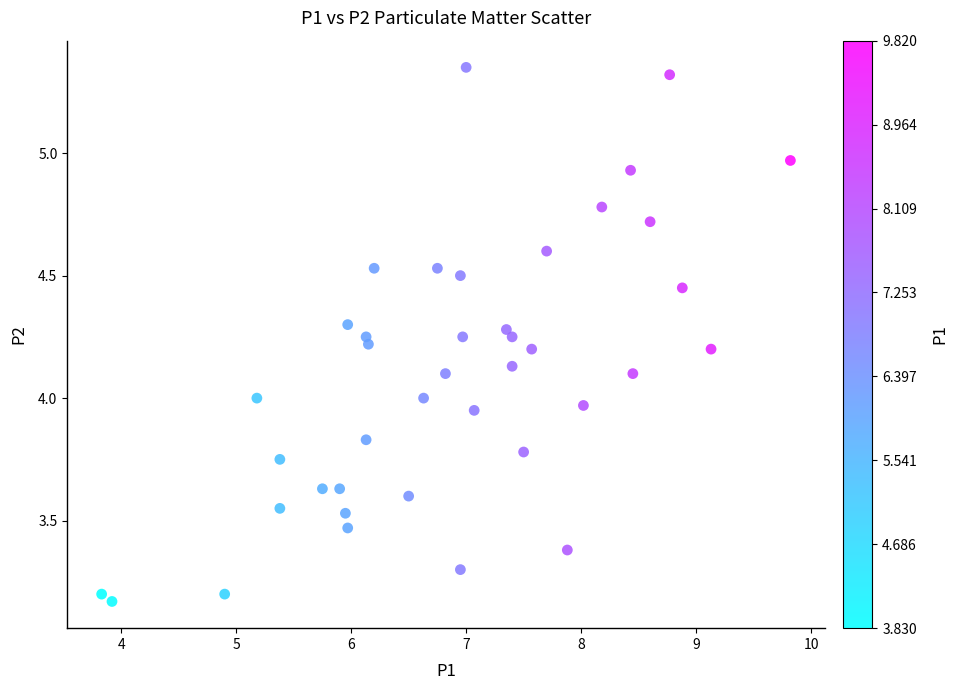

What is the range of X values (max minus min)?

6.0